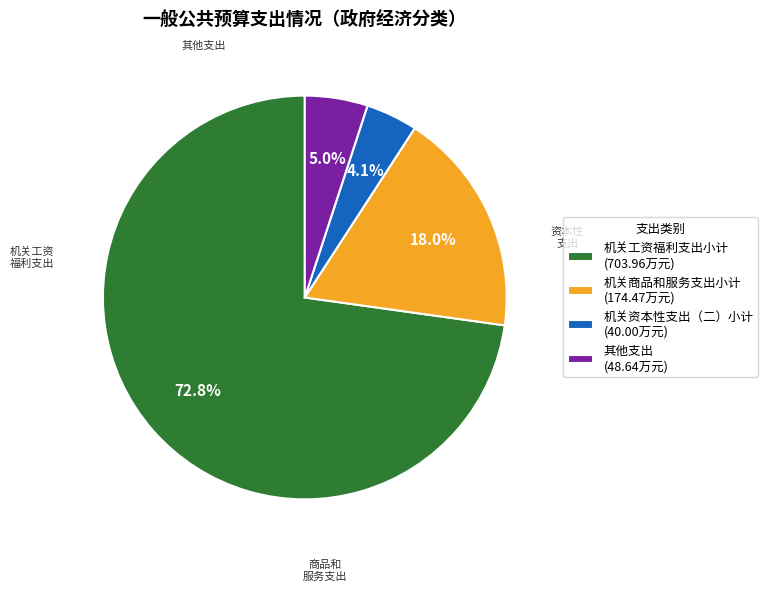

The 机关资本性支出（二）小计 slice represents 17% of the pie. True or false?

False